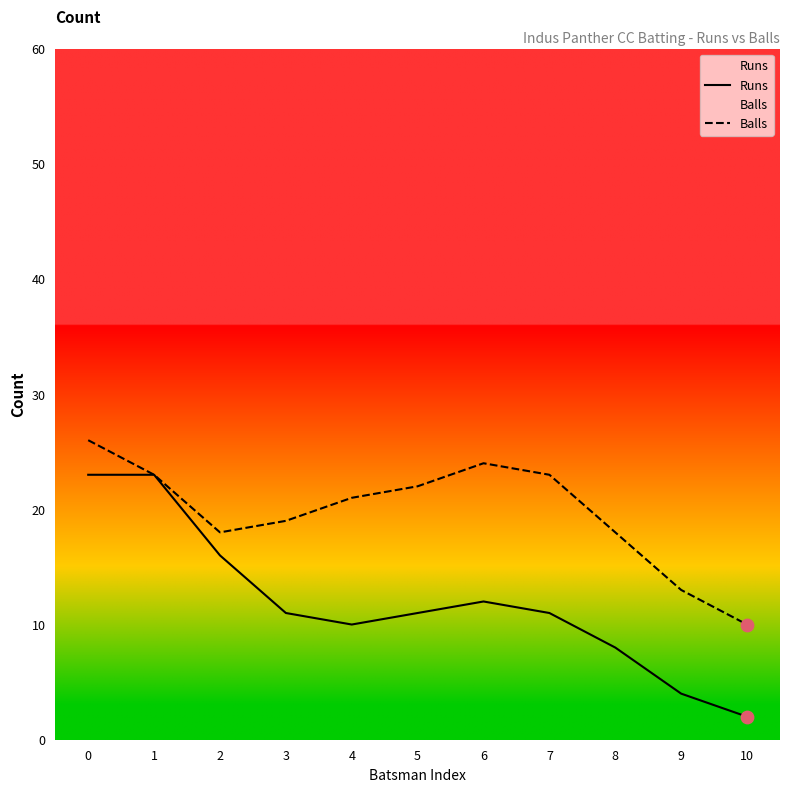

What are all the series names shown in the legend?

Runs, Balls